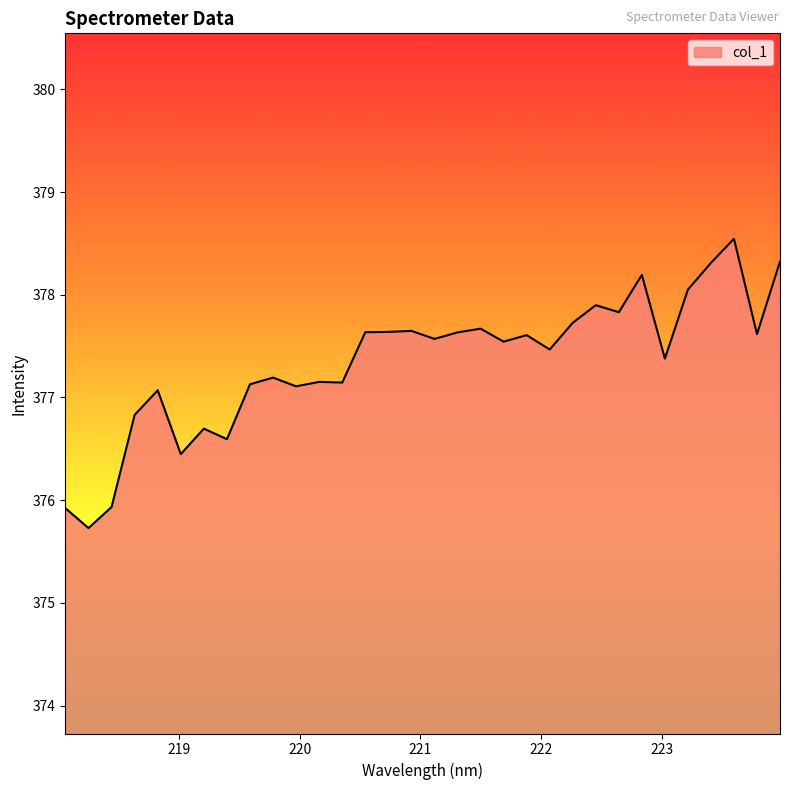

What is the difference between the maximum and second lowest values?

2.6